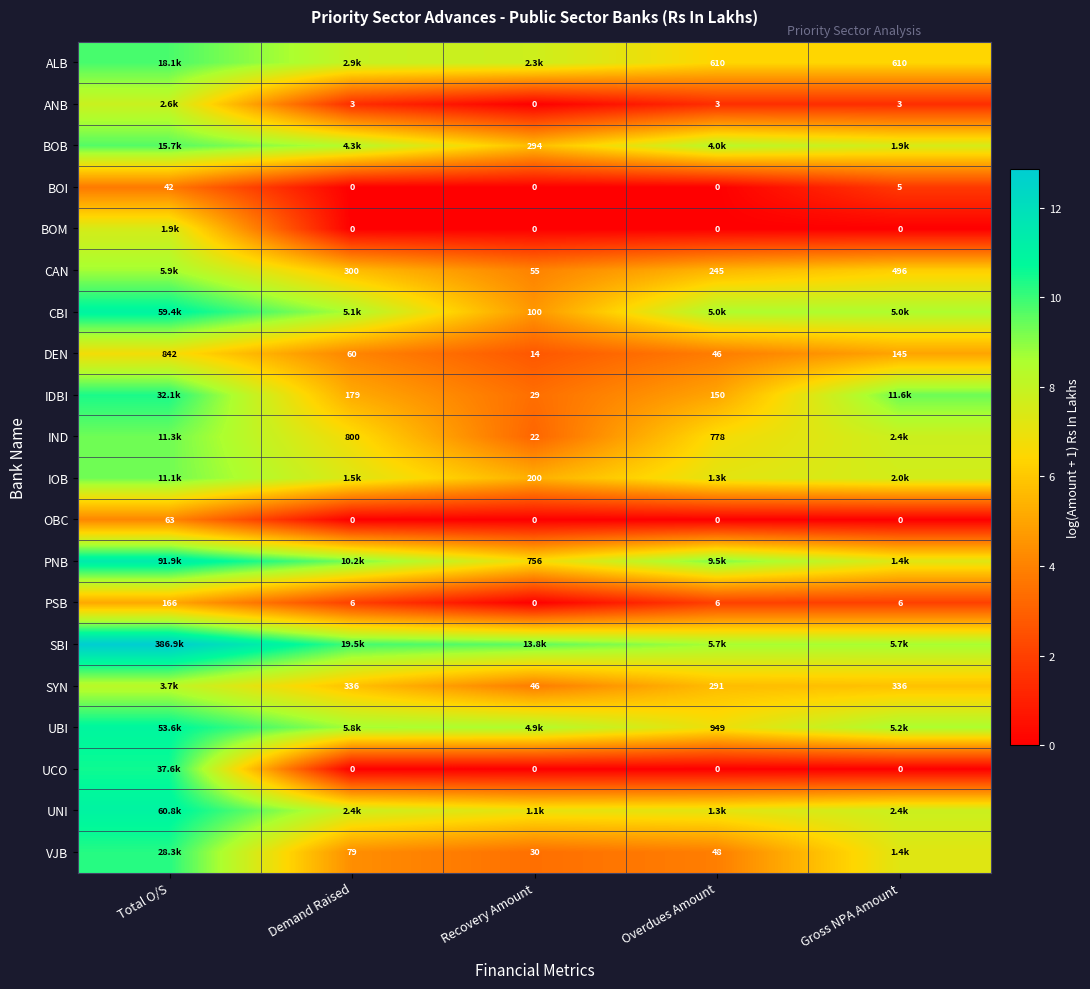

Which category has the lowest value in the PSB series?

Recovery Amount